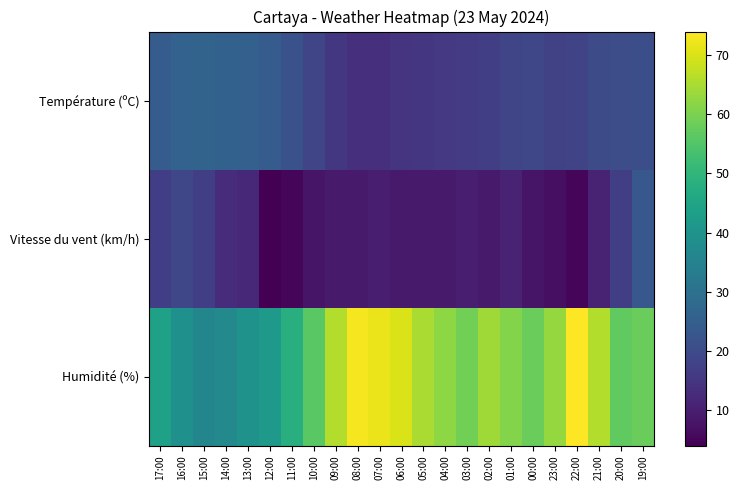

Rank the series by their average value, from highest to lowest.

Humidité (%), Température (ºC), Vitesse du vent (km/h)